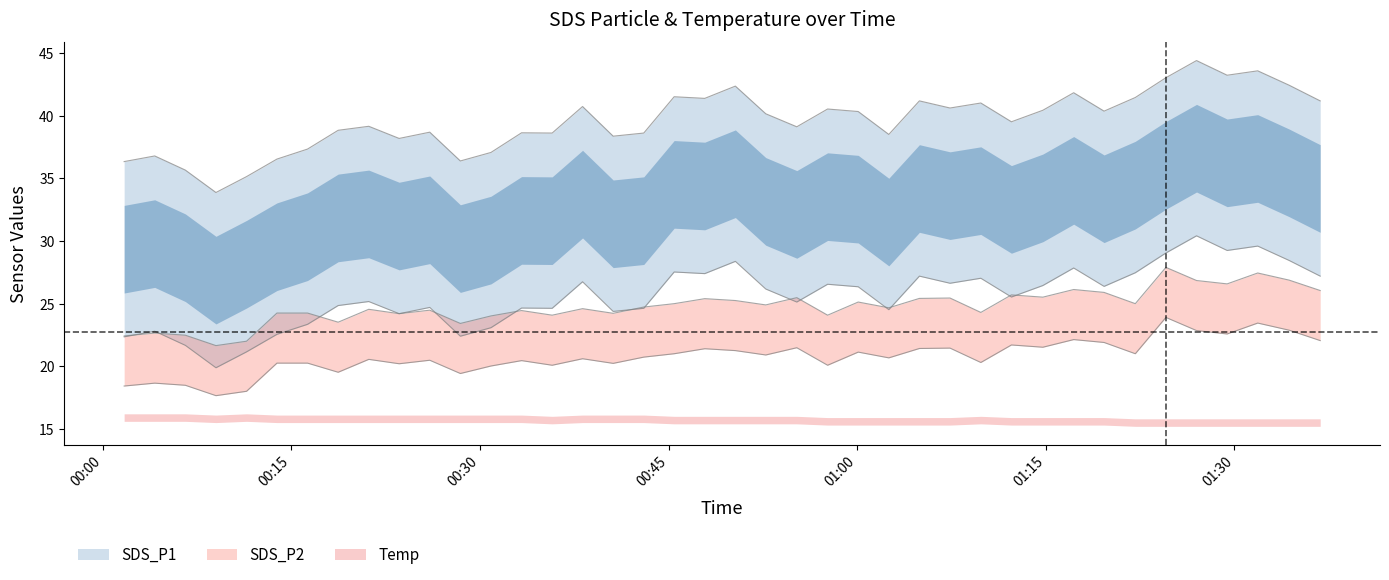

What is the minimum value shown in the chart?

21.6